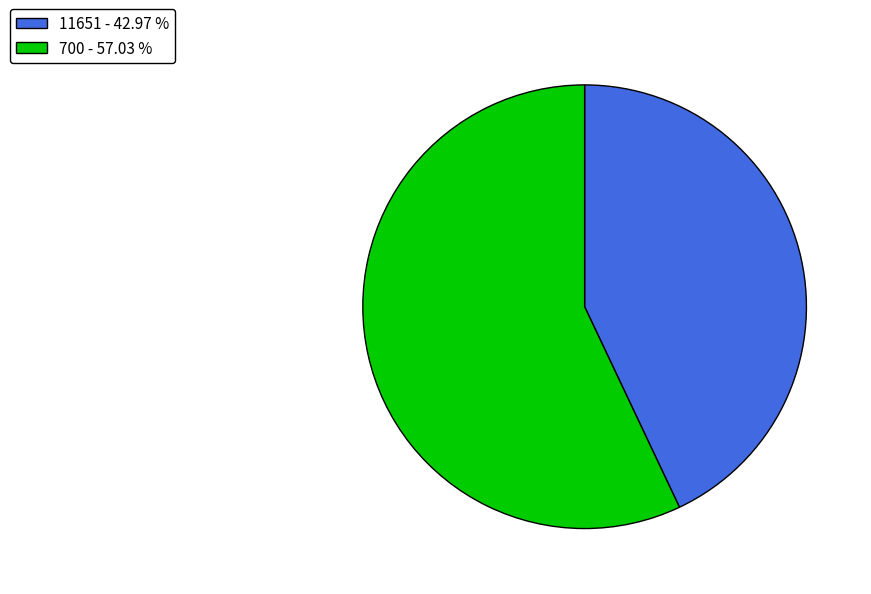

Does any single category account for the majority?

Yes